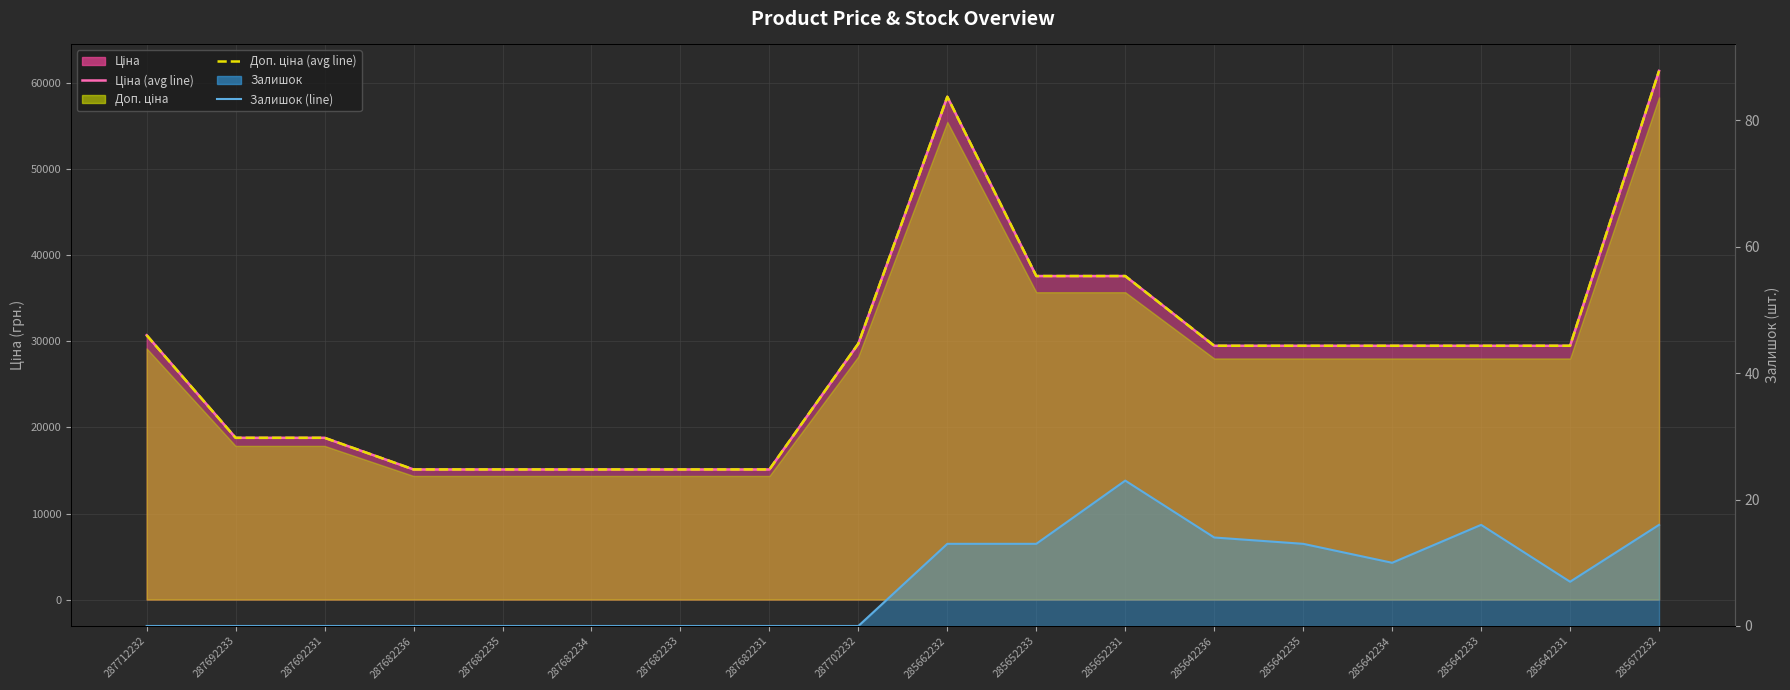

How many lines are shown in the chart?

3